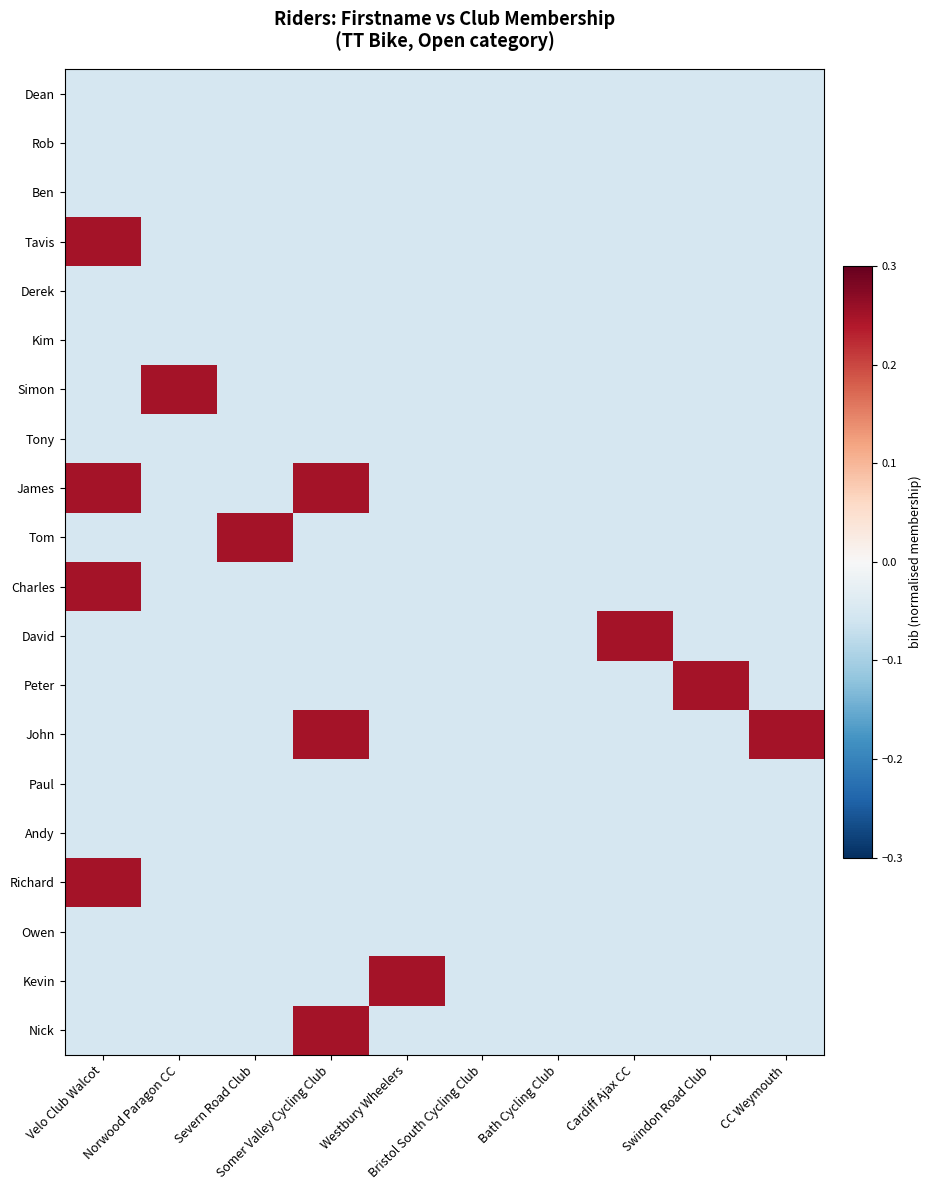

Between Somer Valley Cycling Club and Severn Road Club, which is larger?

Somer Valley Cycling Club